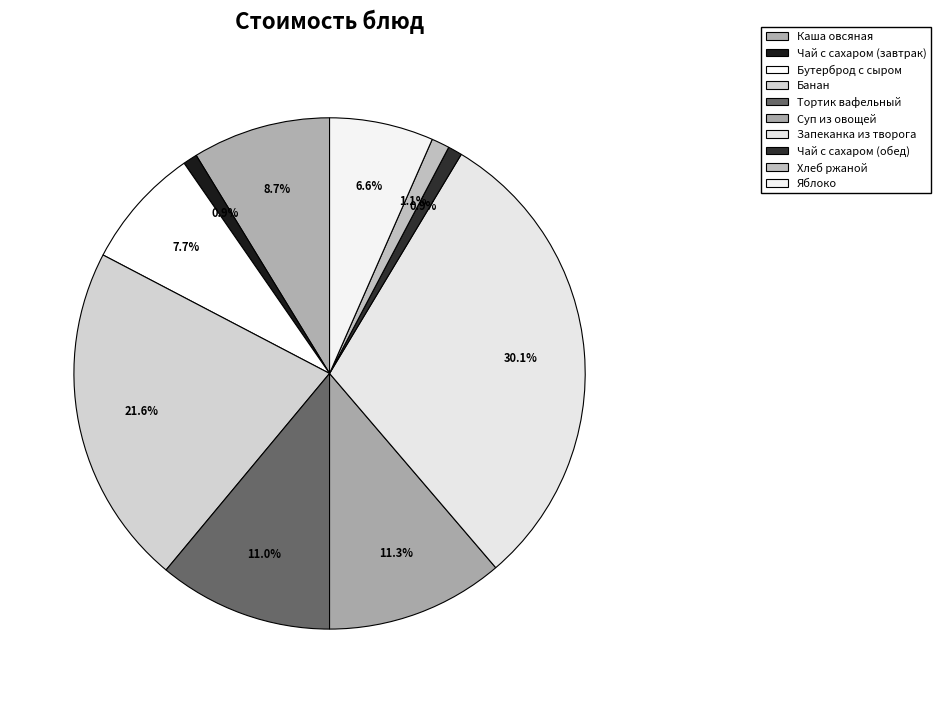

How many slices are in this pie chart?

10